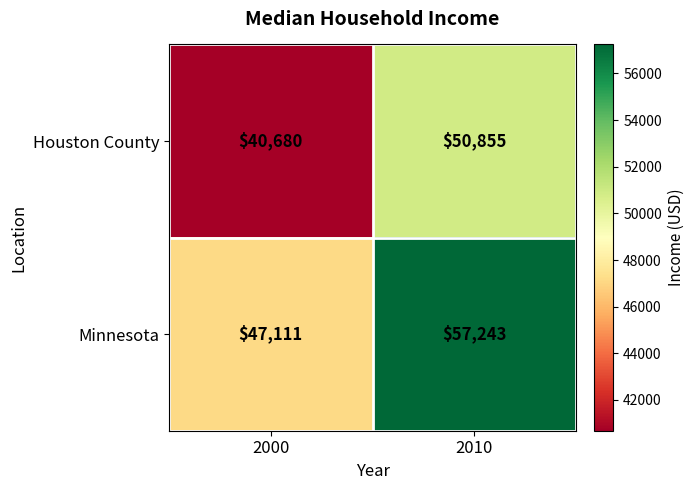

At which category does the chart reach its minimum across all series?

2000